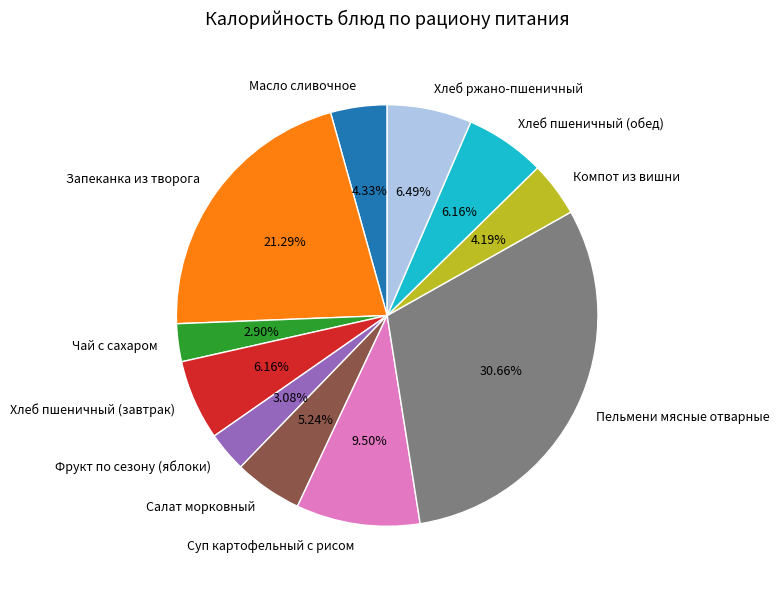

The Фрукт по сезону (яблоки) slice represents 3% of the pie. True or false?

True